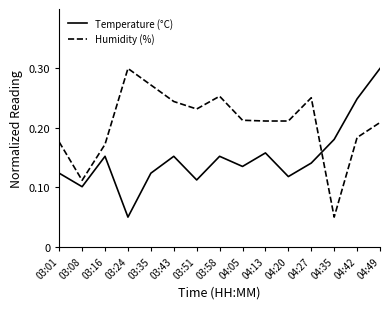

Is the value of Temperature (°C) at 04:49 greater than the value of Humidity (%) at 04:42?

Yes